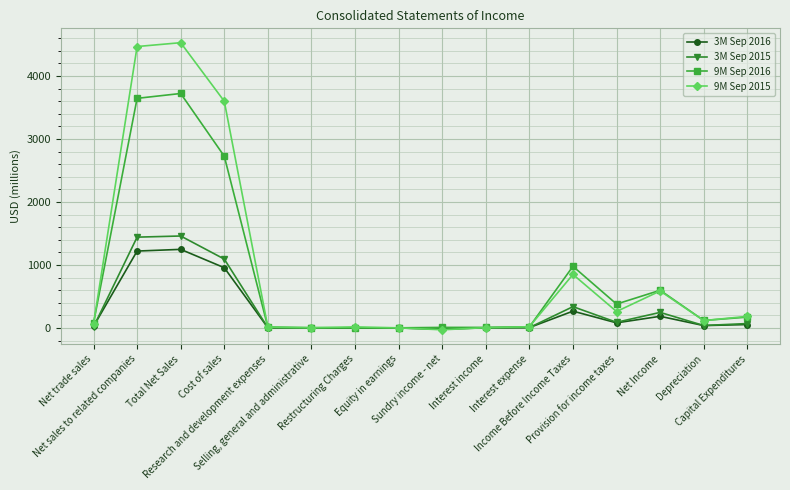

Which series has the largest range (max minus min)?

9M Sep 2015